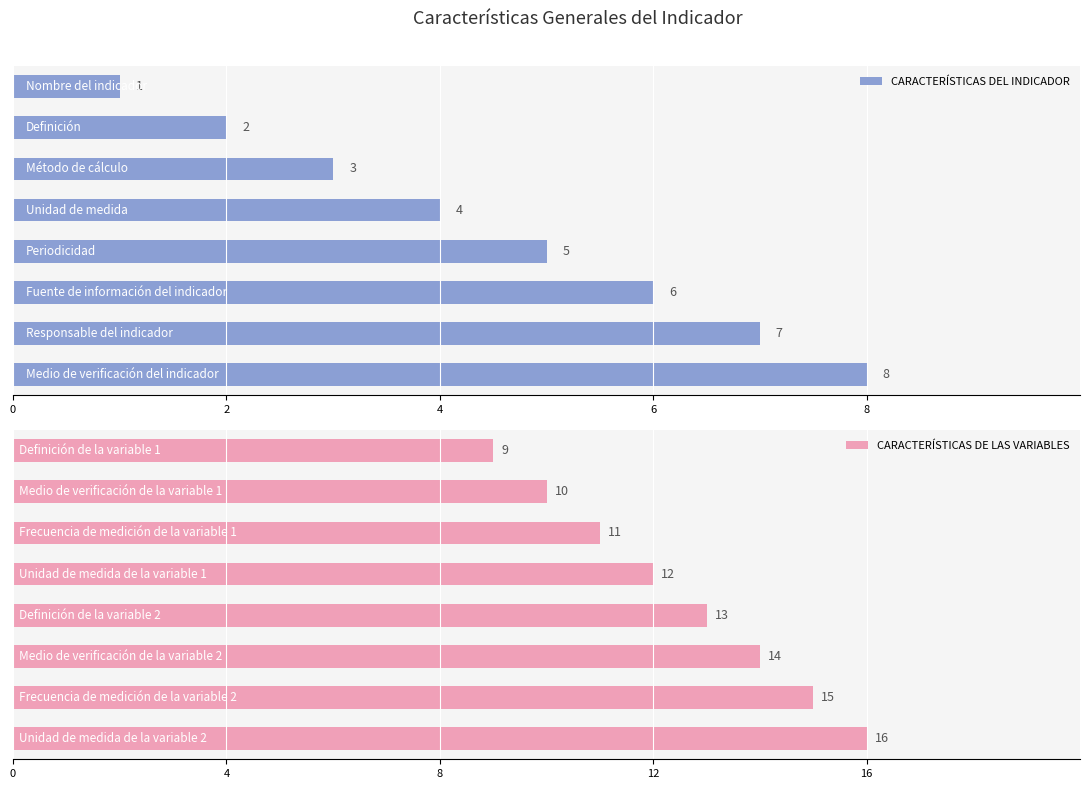

What is the difference between the second highest and minimum values in the CARACTERÍSTICAS DEL INDICADOR series?

6